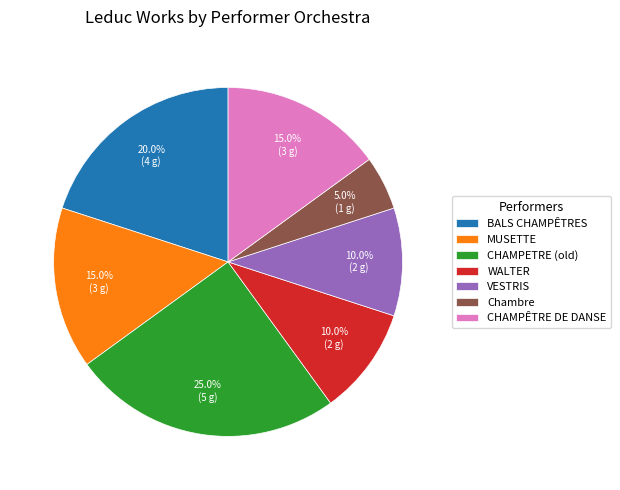

Is BALS CHAMPÊTRES the majority of the pie?

No